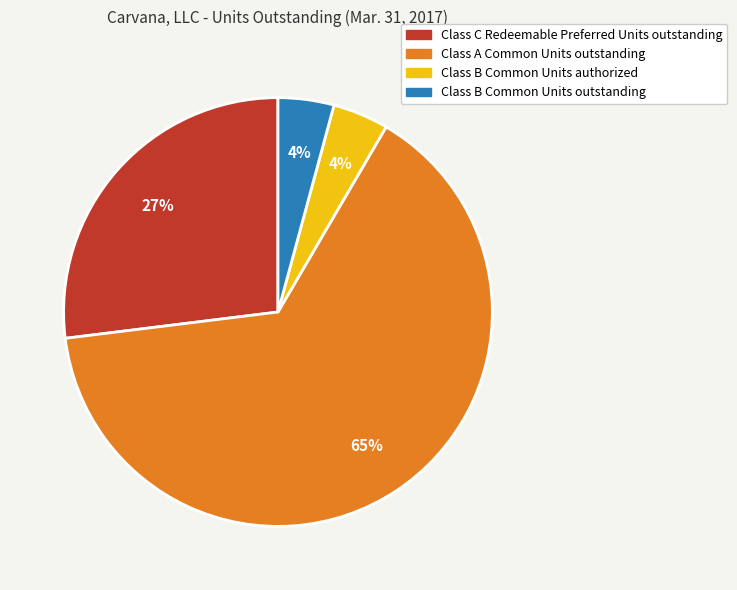

Which slice is the largest?

Class A Common Units outstanding